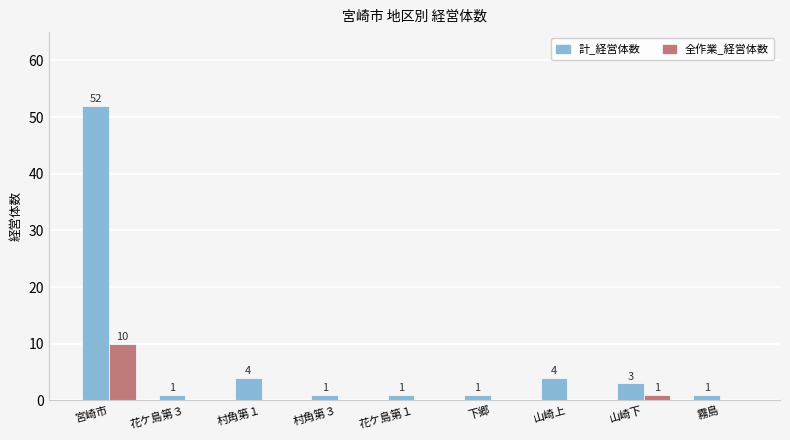

What is the sum of all 全作業_経営体数 values?

11